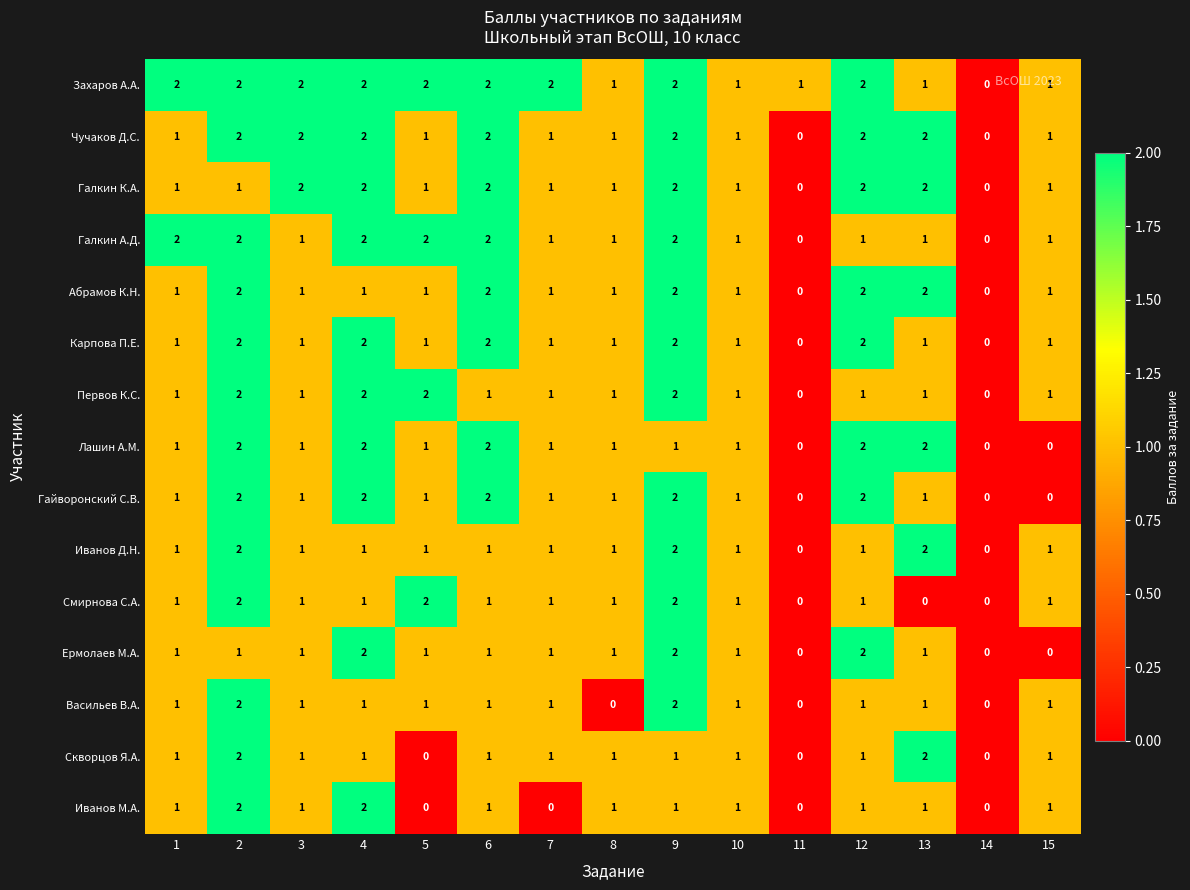

The Захаров А.А. series shows 1 at 5. True or false?

False